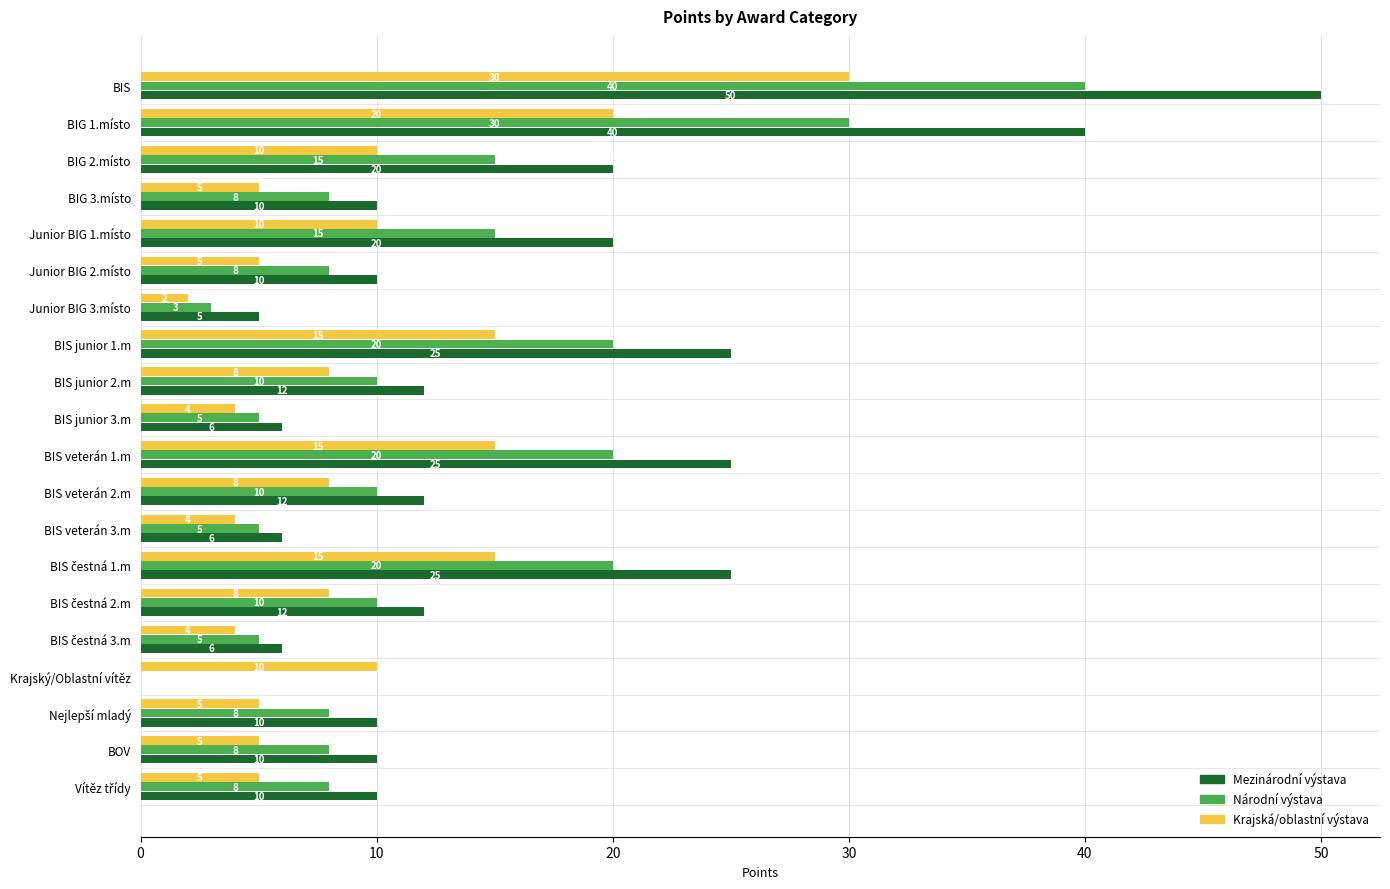

Is it true that Mezinárodní výstava equals 10 at Junior BIG 2.místo?

True